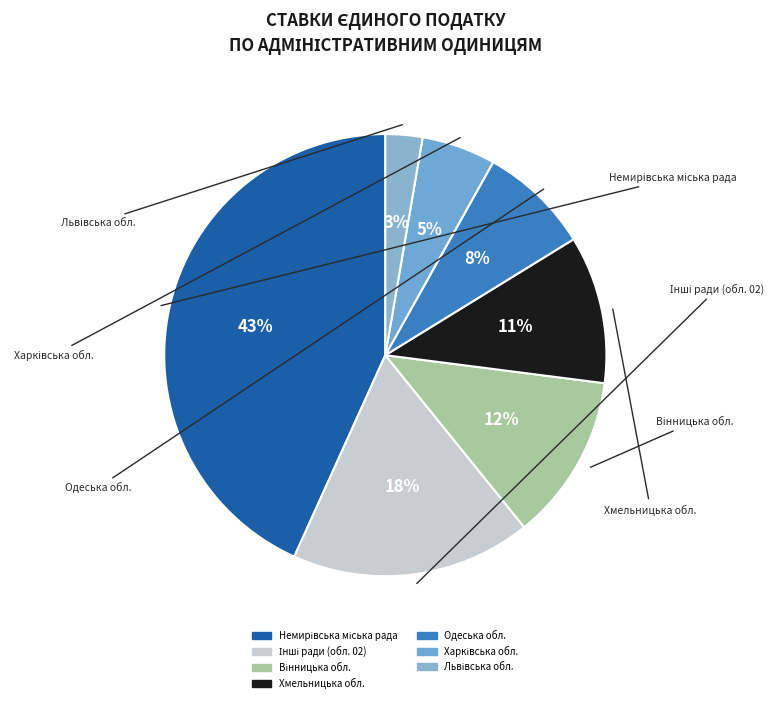

How many segments does this pie chart have?

7